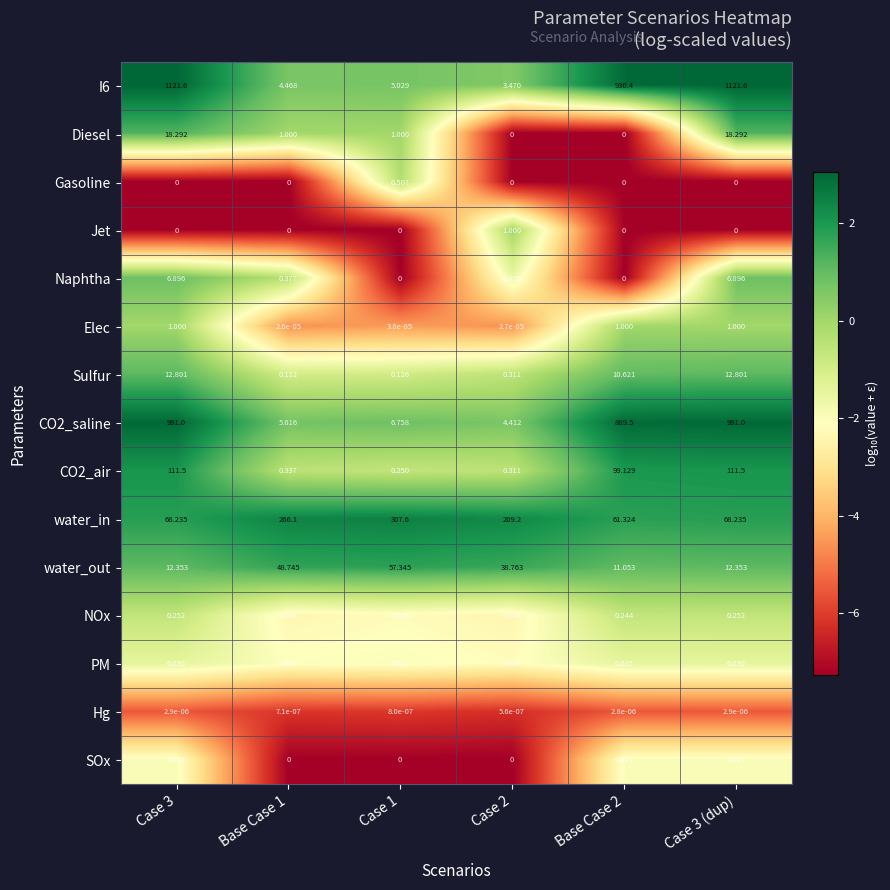

Which series changed the most between Case 1 and Case 2?

water_in